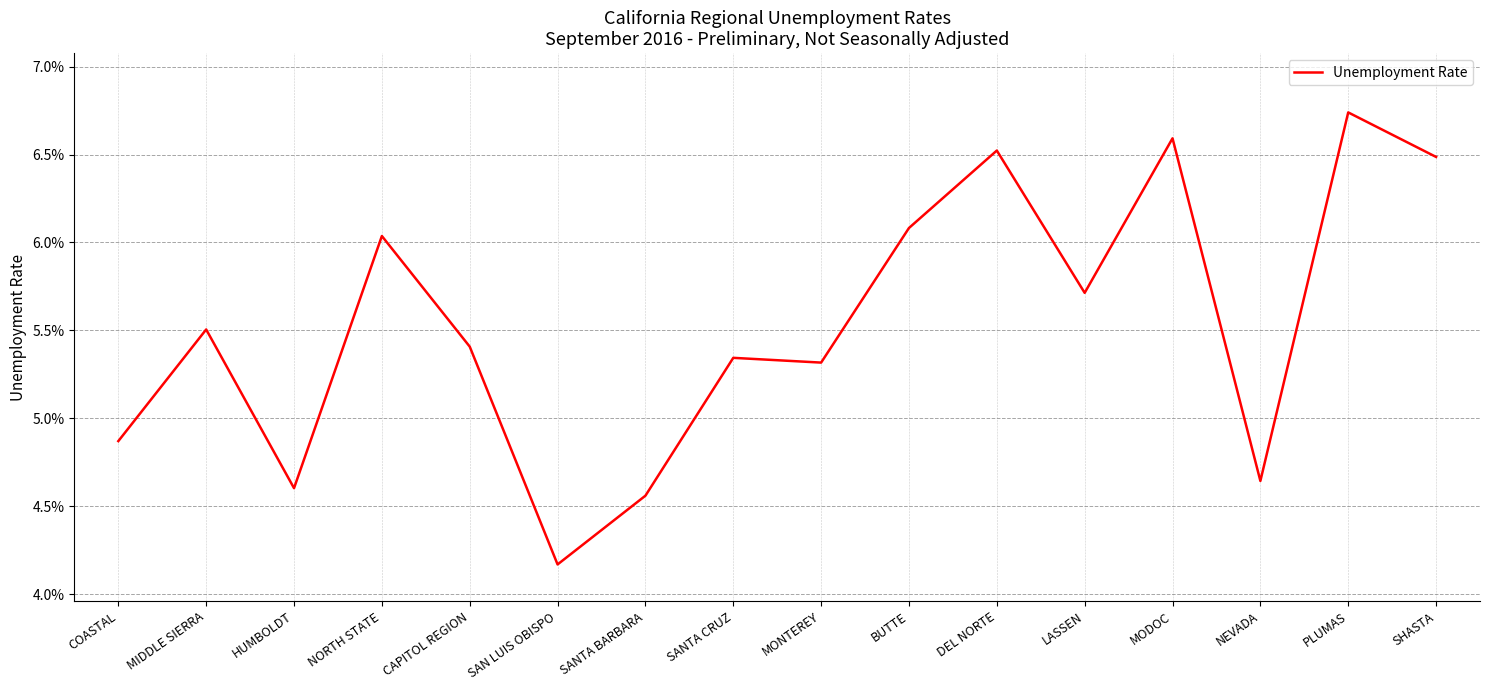

Rank the categories by value from highest to lowest.

PLUMAS, MODOC, DEL NORTE, SHASTA, BUTTE, NORTH STATE, LASSEN, MIDDLE SIERRA, CAPITOL REGION, SANTA CRUZ, MONTEREY, COASTAL, NEVADA, HUMBOLDT, SANTA BARBARA, SAN LUIS OBISPO